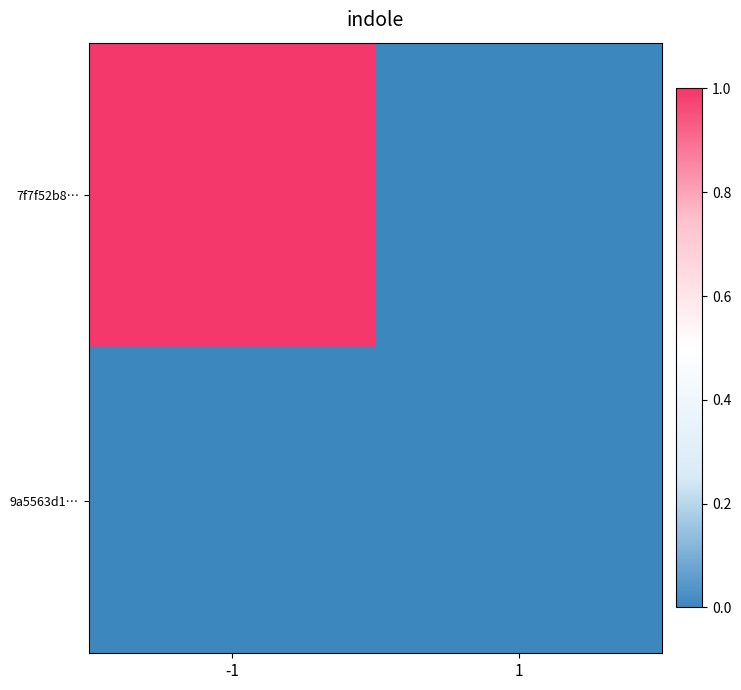

The value of 9a5563d1… at 1 is 0.0. True or false?

True